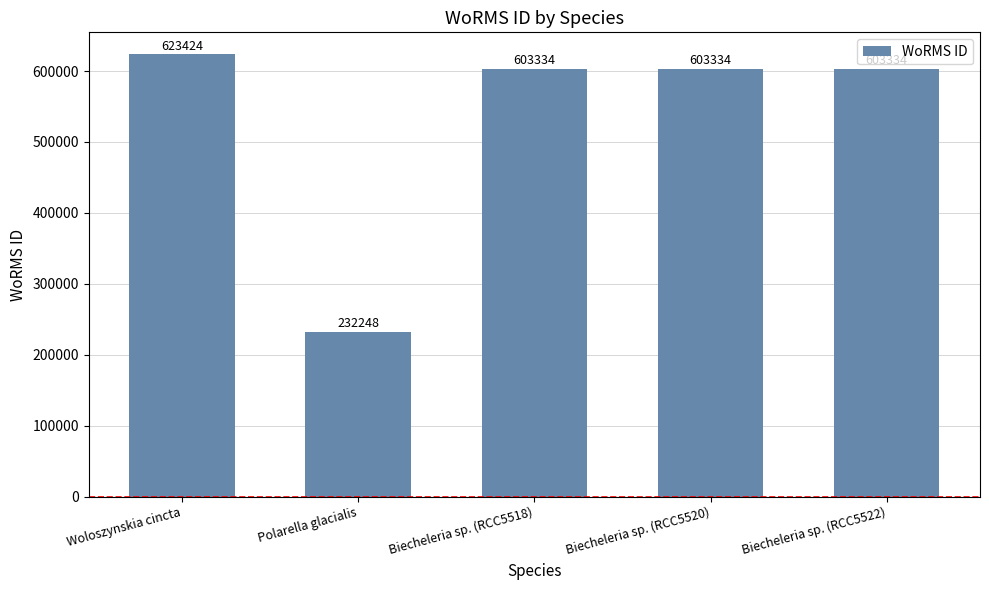

What is the difference between the second highest and minimum values?

371086